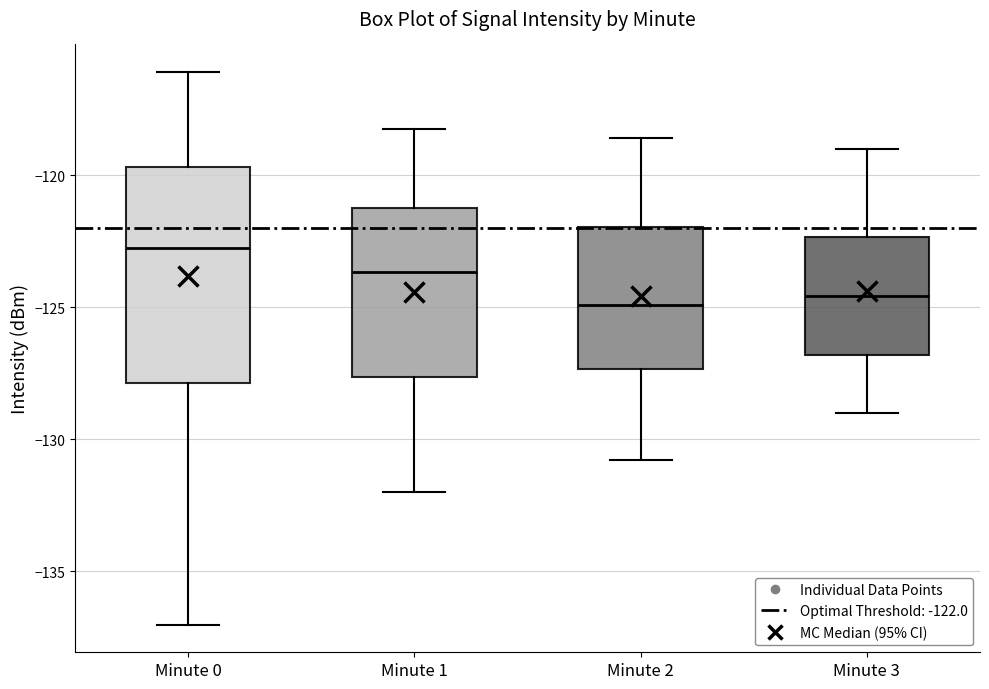

Where does the upper whisker of the box for Minute 0 end on the y-axis? The values are not printed on the chart, so give them approximately, as read against the axis.

-116.0